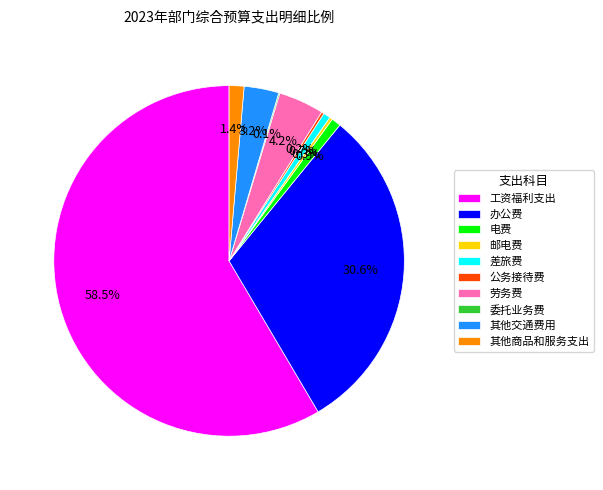

What is the largest slice in the pie chart?

工资福利支出